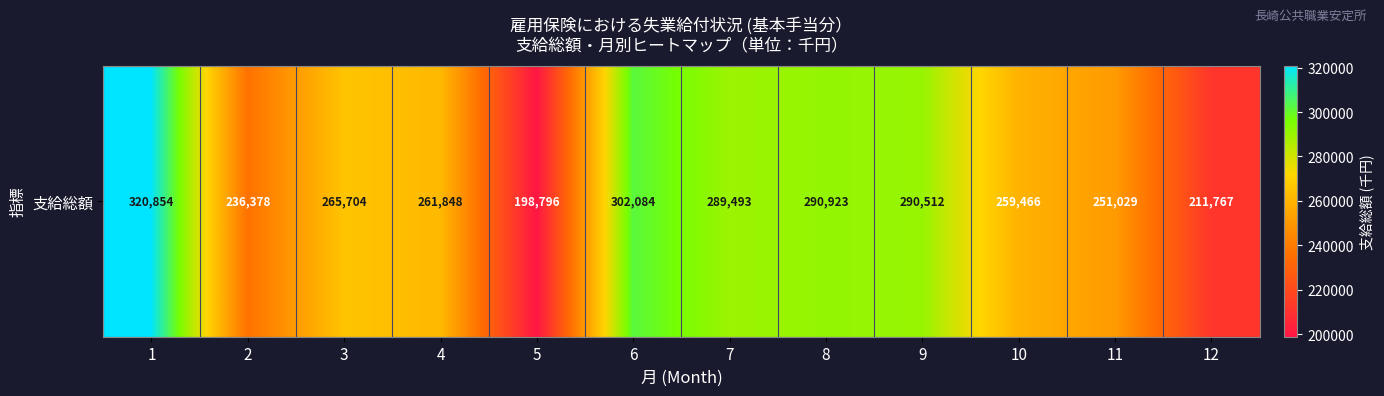

Reading left to right, extract all data points from this chart.

1=320854	2=236378	3=265704	4=261848	5=198796	6=302084	7=289493	8=290923	9=290512	10=259466	11=251029	12=211767